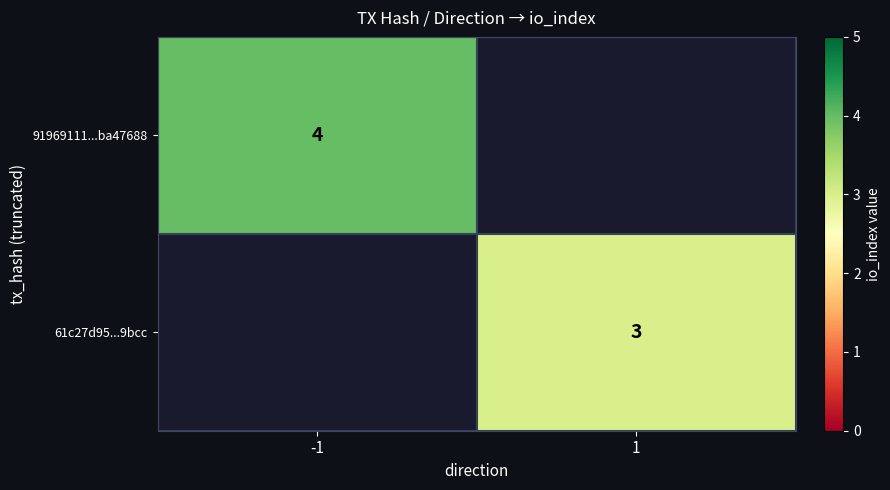

At which category does the chart reach its minimum across all series?

1